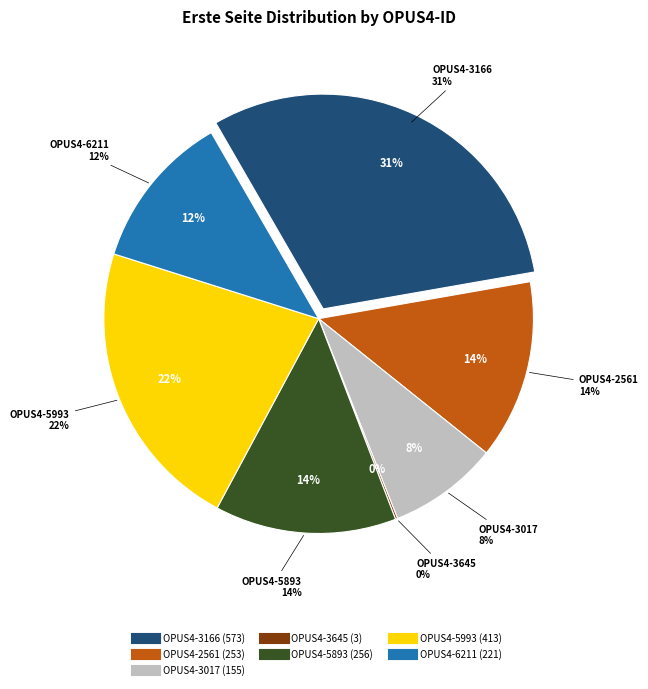

To the nearest percent, what percentage of the pie is OPUS4-3166?

31%